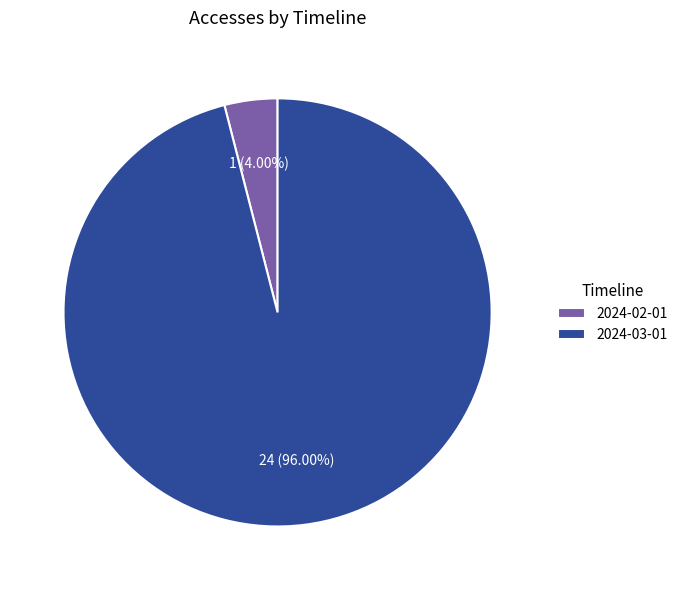

Does 2024-03-01 account for over 50% of the chart?

Yes